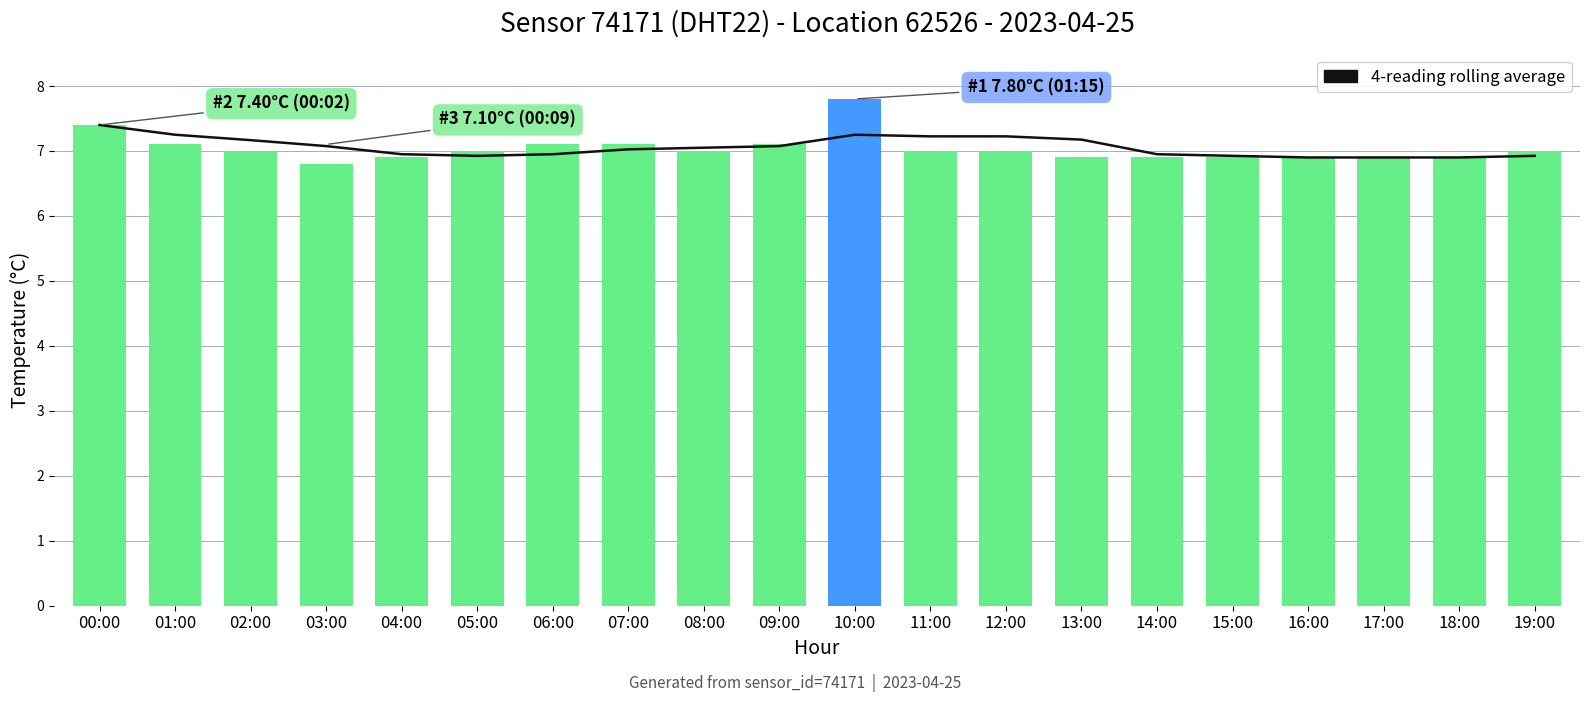

What is the value of the temperature bar at the 15th from the left?

6.9